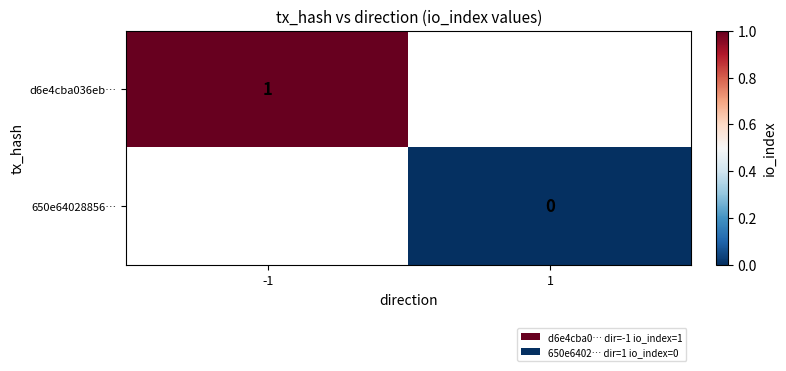

What is the maximum value shown in the chart?

1.0